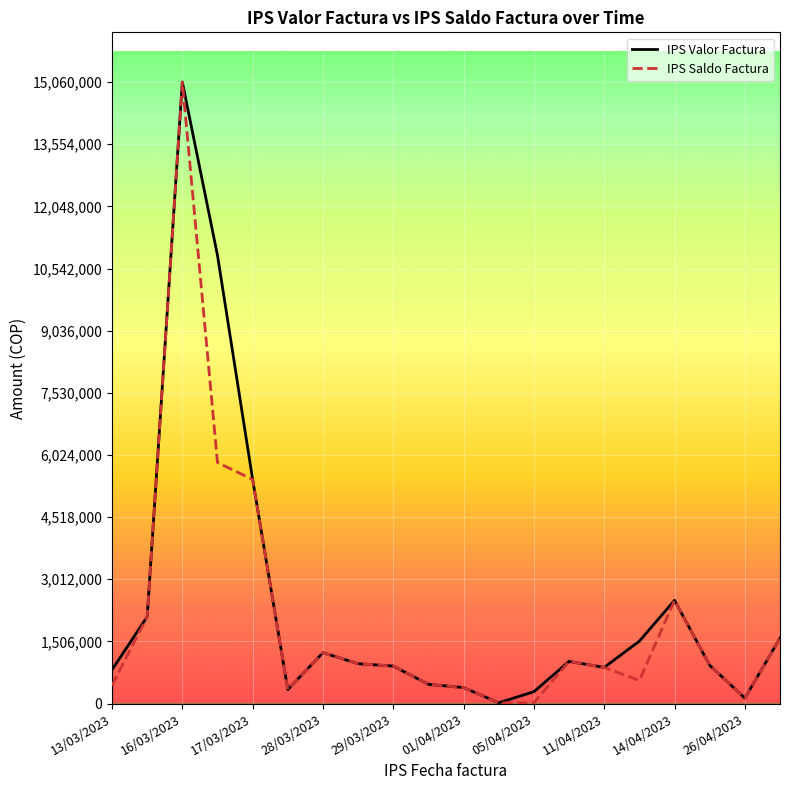

What is the highest value of the IPS Valor Factura series?

15060000